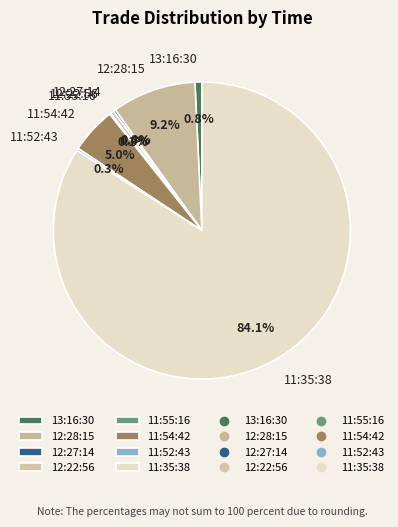

Does 11:54:42 account for over 50% of the chart?

No